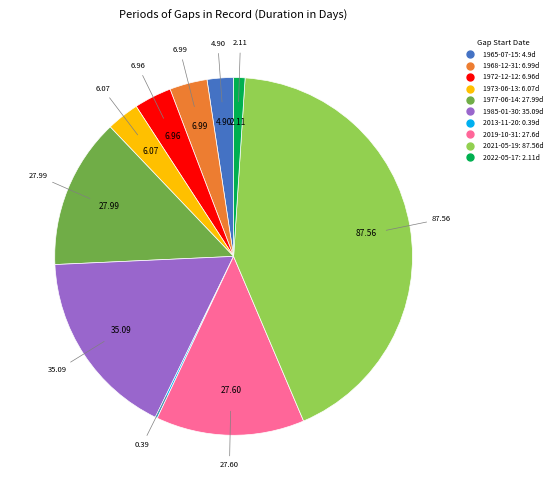

What is the ratio of the value at 2022-05-17 to the value at 1973-06-13?

0.3